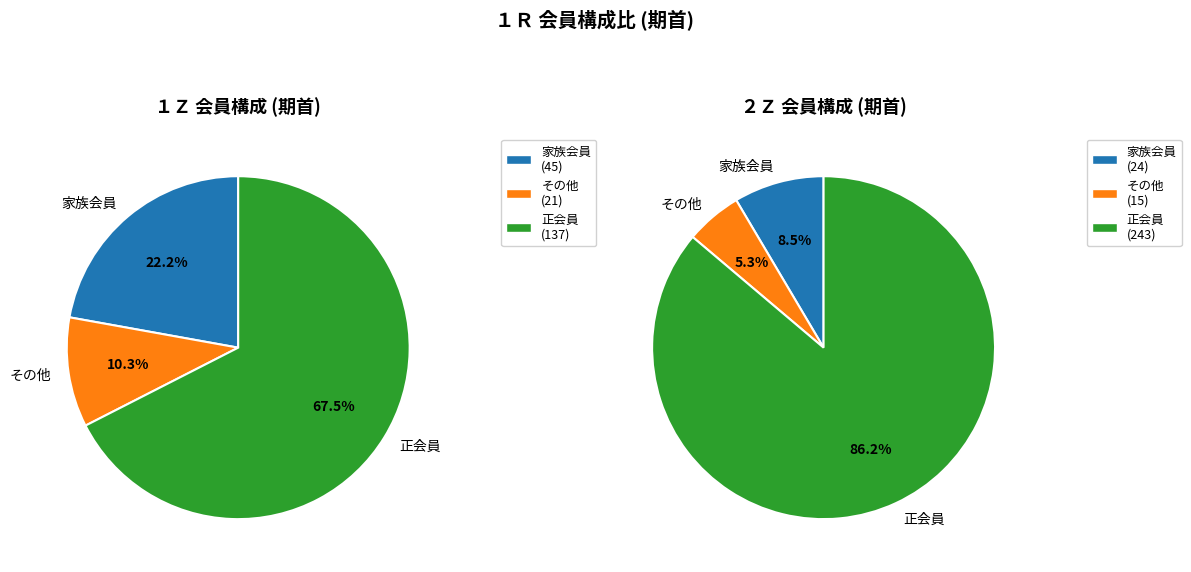

Combined, what portion of the pie is 正会員 and その他?

77.8%